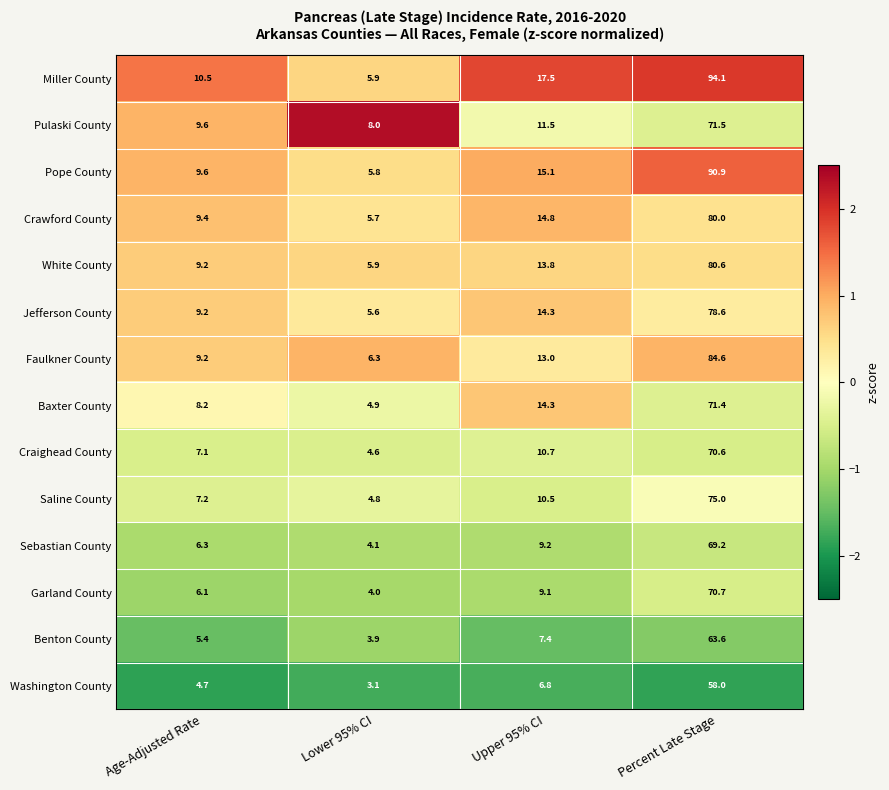

True or false: Jefferson County has a value of 3.4 at Lower 95% CI.

False